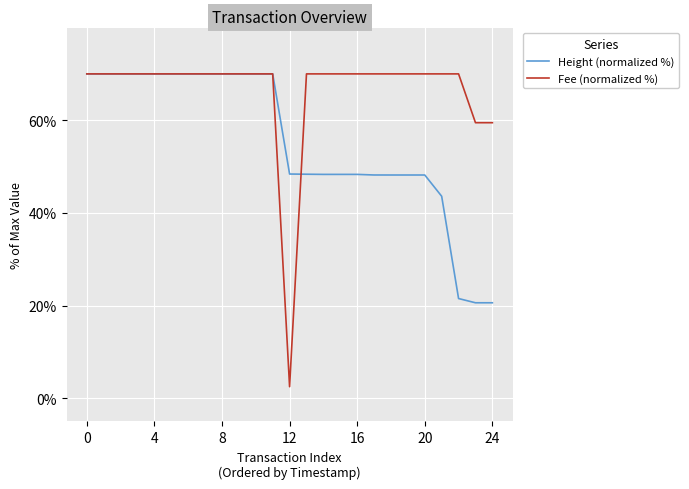

Which series has the largest range (max minus min)?

Fee (normalized %)